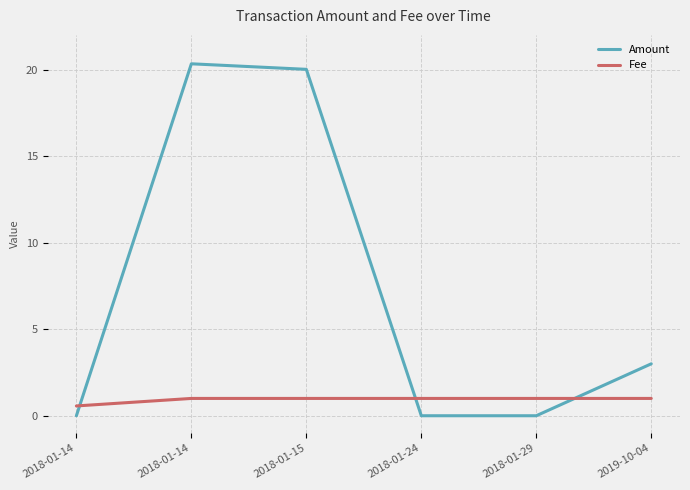

What are all the series names shown in the legend?

Amount, Fee